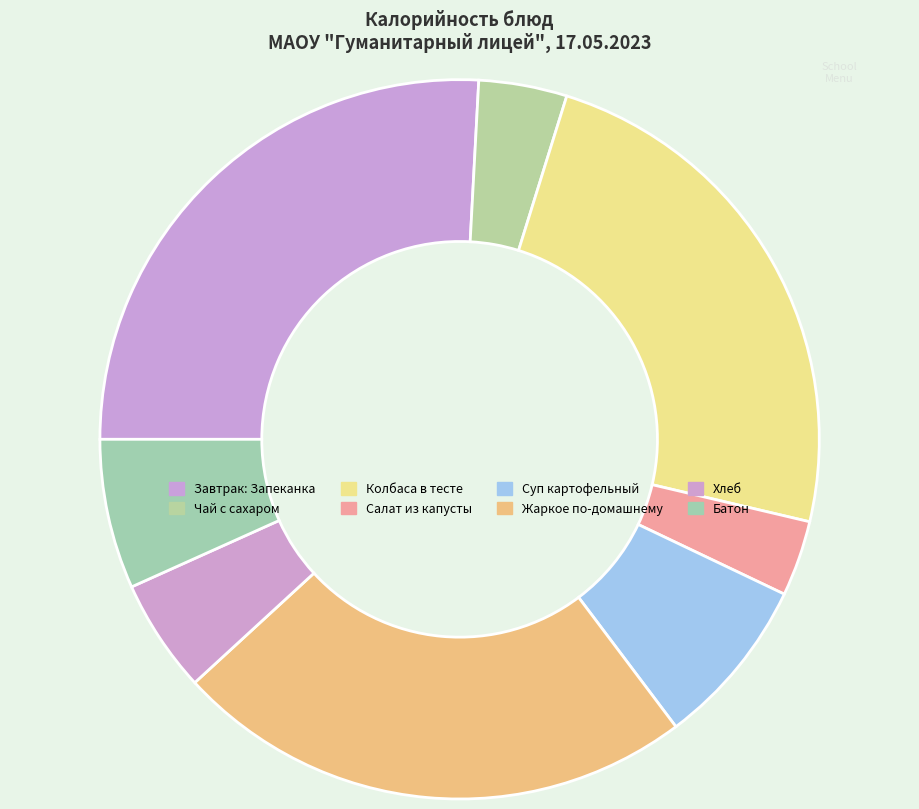

Count the number of slices in the pie.

8